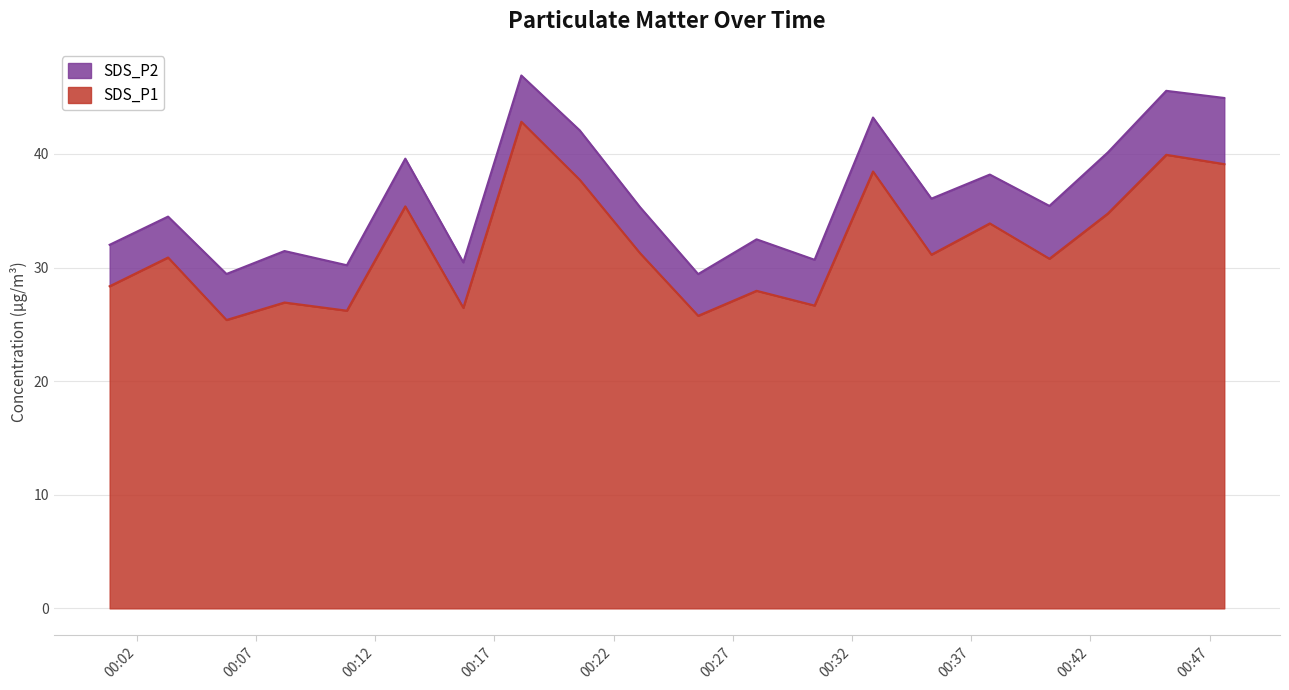

What is the lowest value of the SDS_P1 series?

25.4